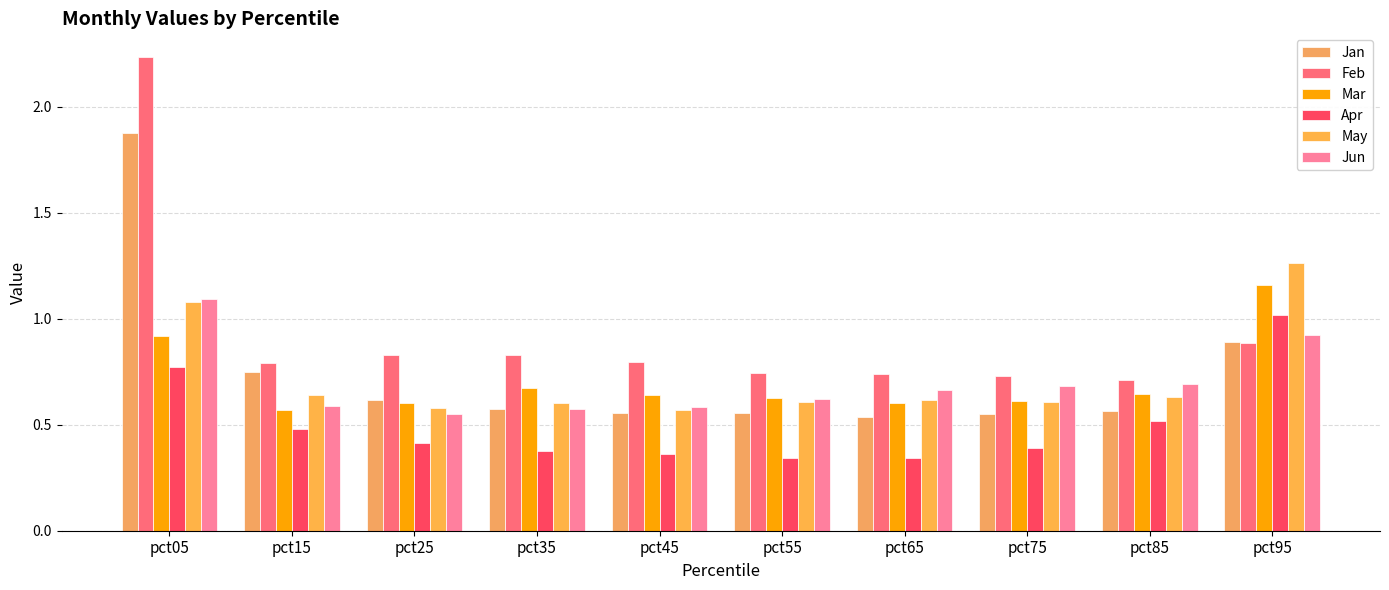

How many groups of bars are there?

10